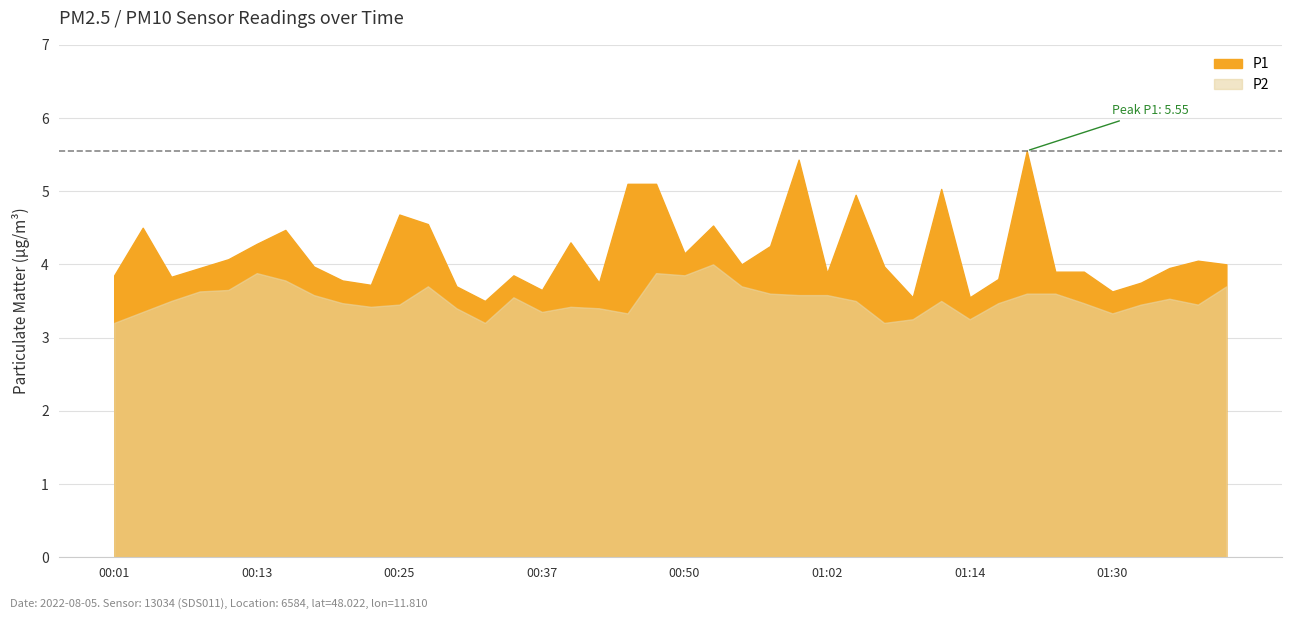

True or false: P2 has more than 2 interior local peaks.

True